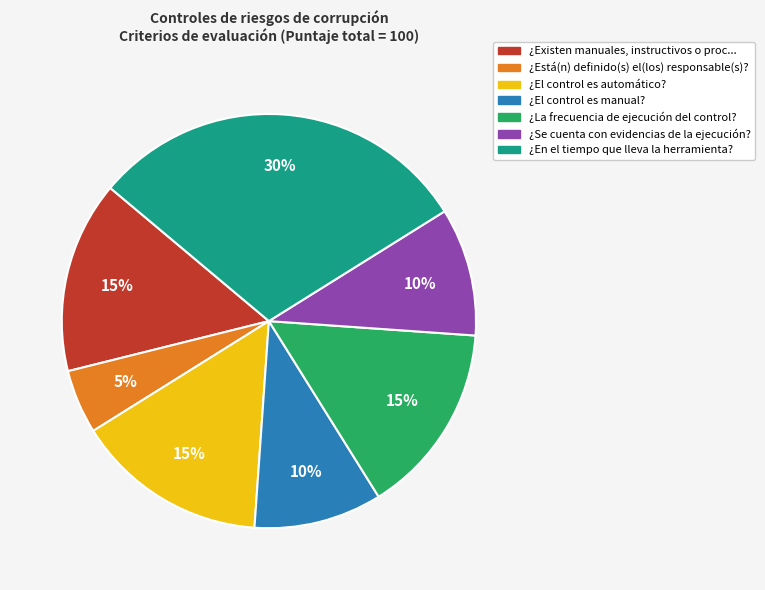

Is there any slice that represents more than half of the pie?

No